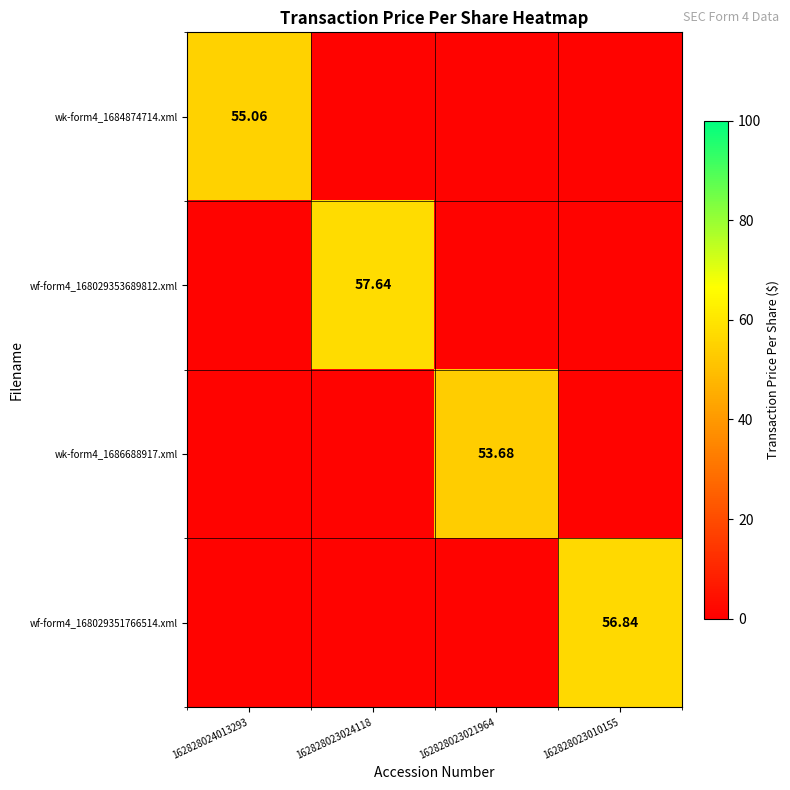

Rank the series by their average value, from highest to lowest.

wf-form4_168029353689812.xml, wf-form4_168029351766514.xml, wk-form4_1684874714.xml, wk-form4_1686688917.xml